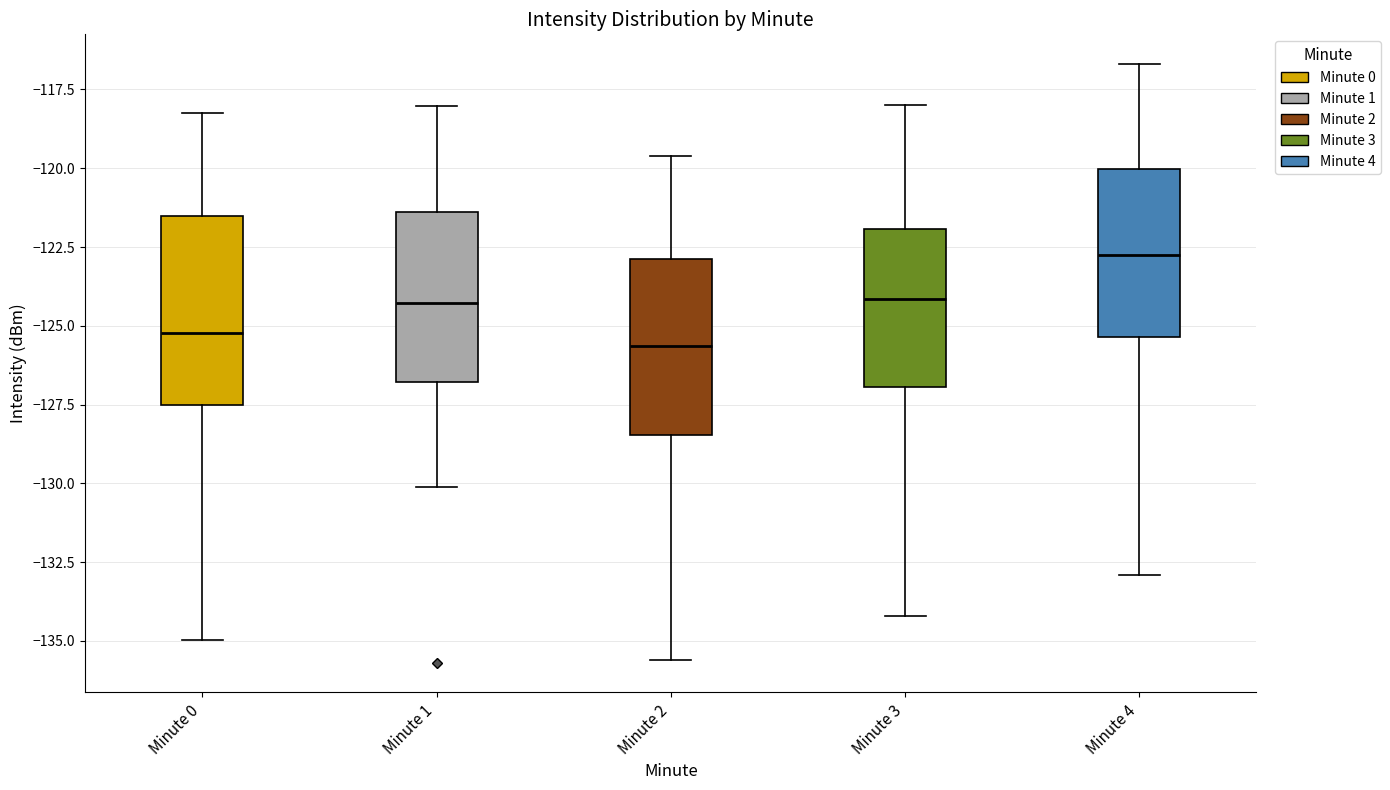

Reading left to right, transcribe this box plot: for each box, give where its median line is, the range the box spans, and where its two whiskers end, as read against the y-axis. The values are not printed on the chart, so give them approximately, as read against the axis.

Minute 0: median -125.0, box -127.5 to -121.5, whiskers -135.0 to -118.0
Minute 1: median -124.5, box -127.0 to -121.5, whiskers -130.0 to -118.0
Minute 2: median -125.5, box -128.5 to -123.0, whiskers -135.5 to -119.5
Minute 3: median -124.0, box -127.0 to -122.0, whiskers -134.0 to -118.0
Minute 4: median -122.5, box -125.5 to -120.0, whiskers -133.0 to -116.5